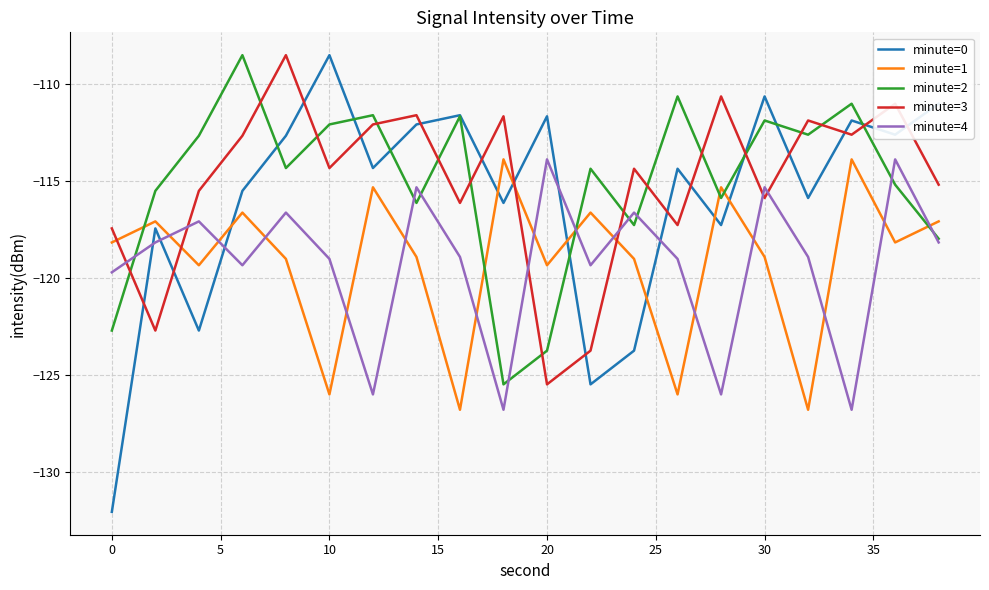

Which series has the largest range (max minus min)?

minute=0